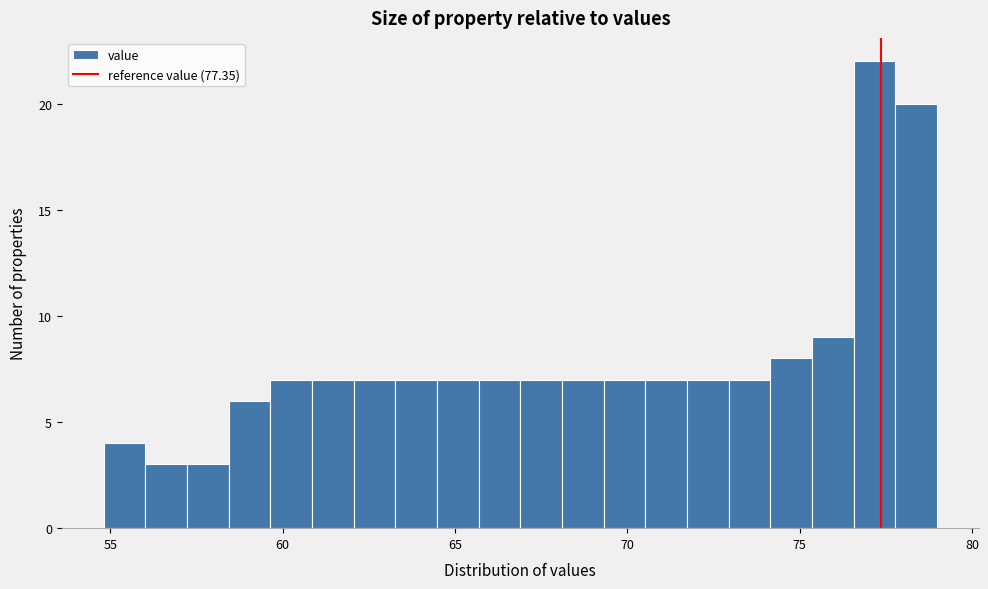

Around what value on the x-axis is the tallest bar? Give the approximate position of its centre, as read against the axis.

77.0